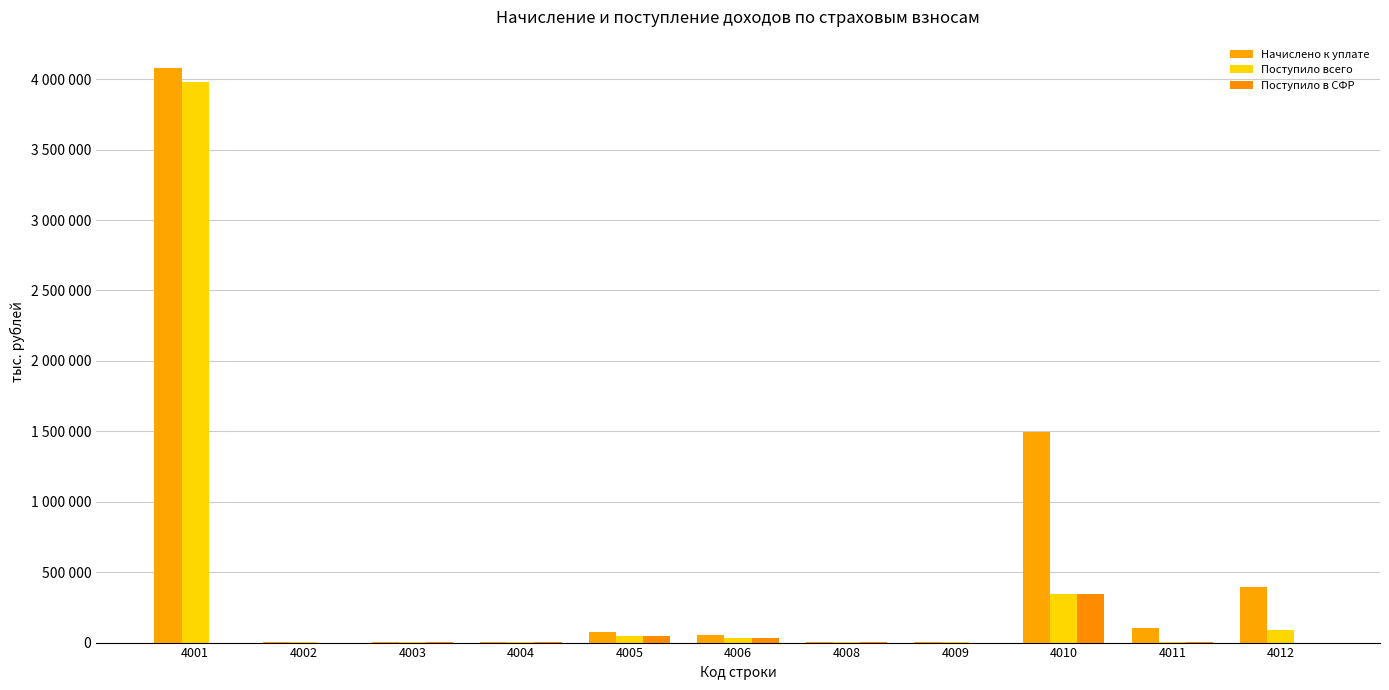

What is the maximum value for Начислено к уплате?

4076838